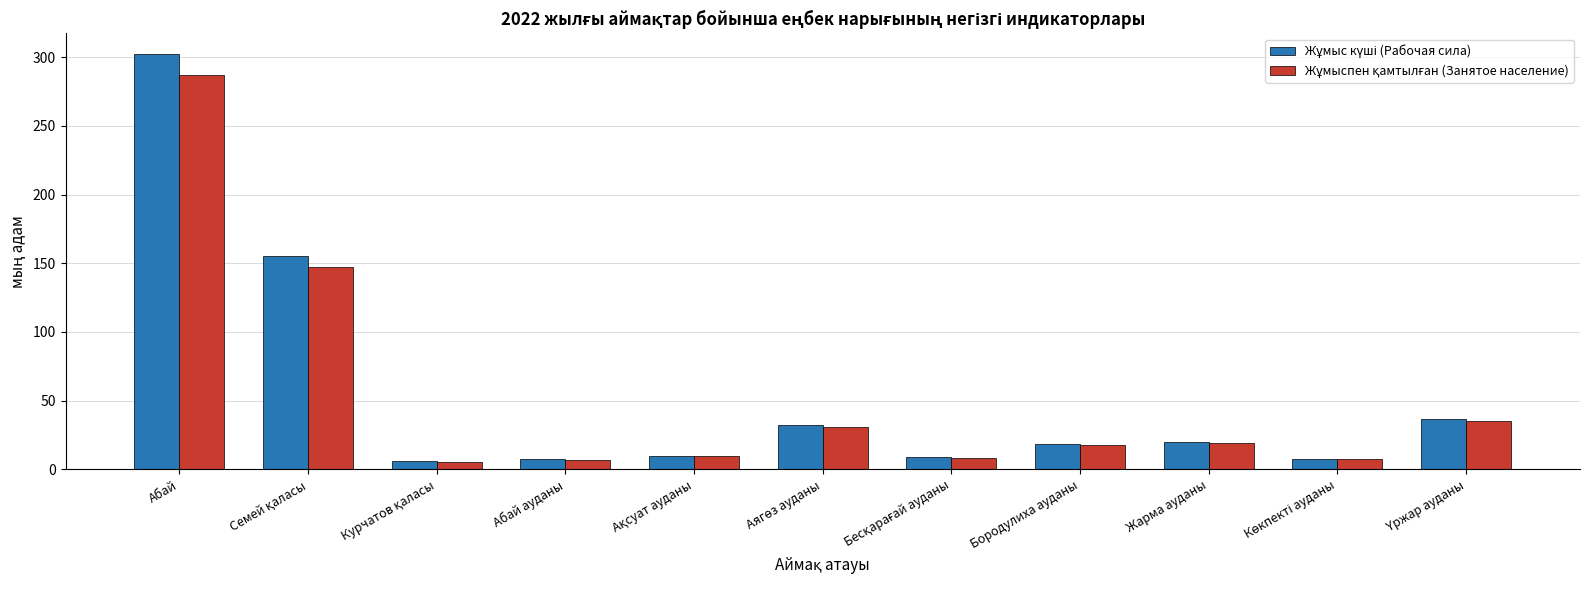

Are the bars horizontal?

No